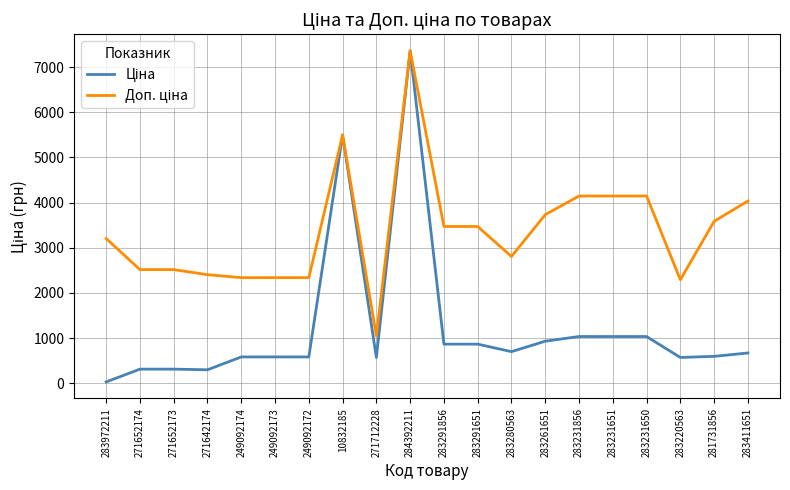

At which category is the sum across all series the highest?

284392211